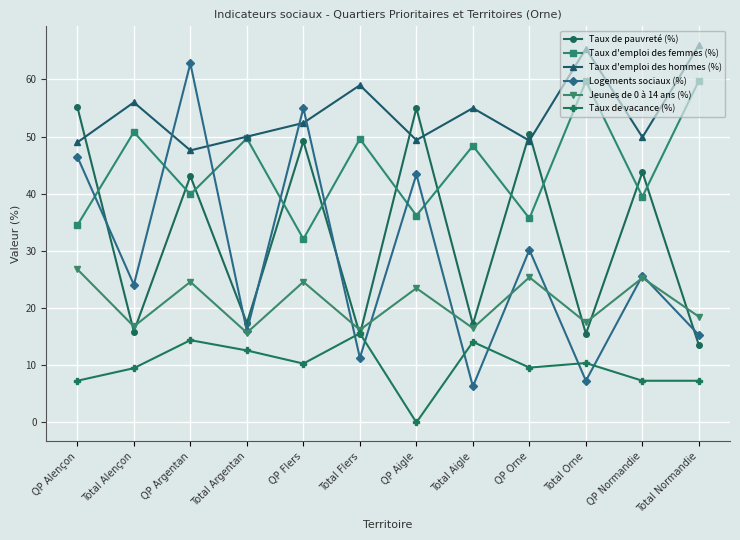

What is the difference between the maximum and minimum values in the Taux de vacance (%) series?

15.6